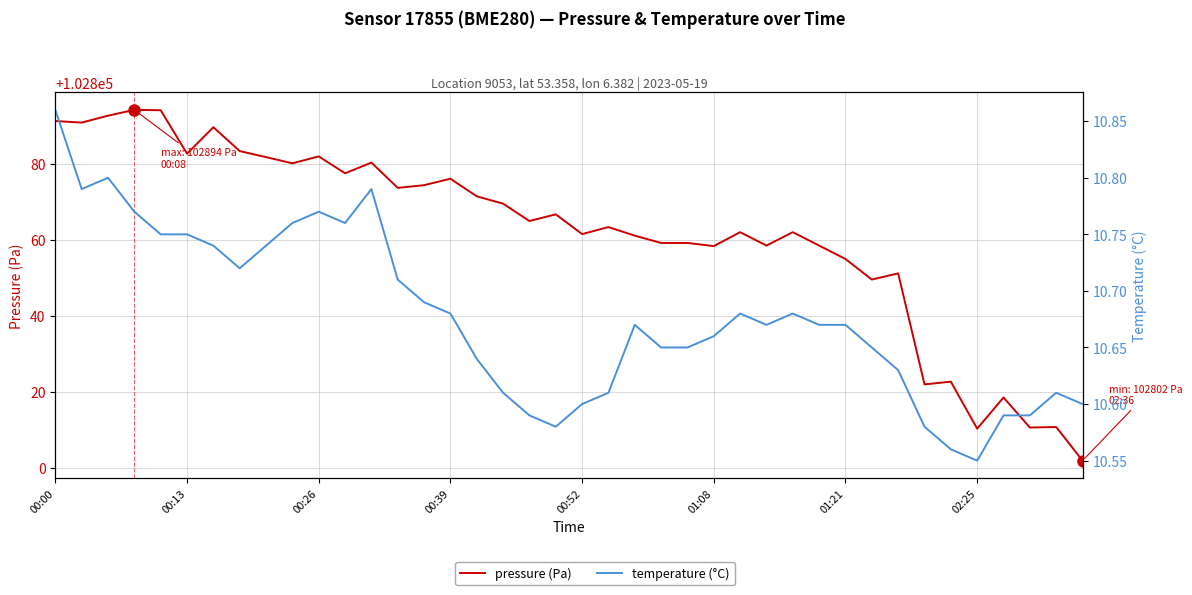

True or false: temperature (°C) and pressure (Pa) cross at least once.

False